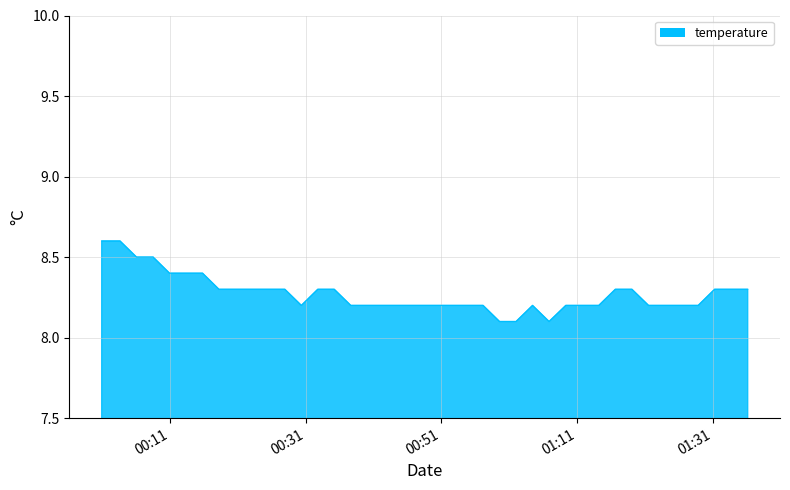

How many values are between 8 and 9?

40